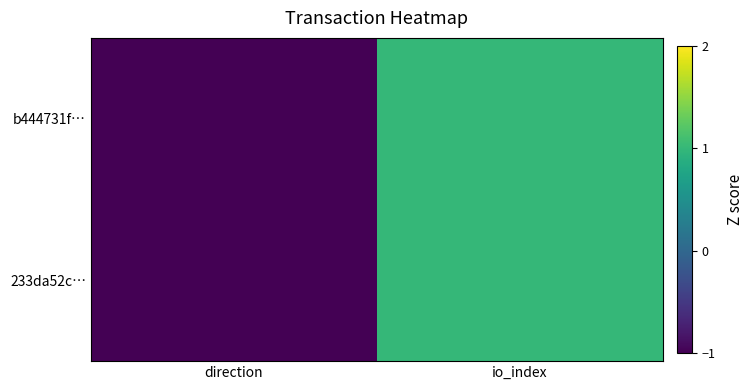

Reading right to left, list all the values displayed in this chart.

b444731f…: io_index=1	direction=-1
233da52c…: io_index=1	direction=-1